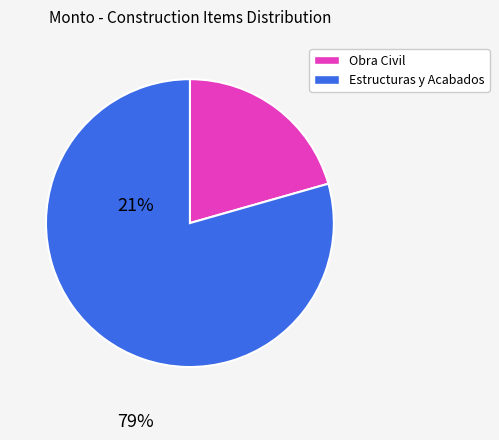

Is there any slice that represents more than half of the pie?

Yes